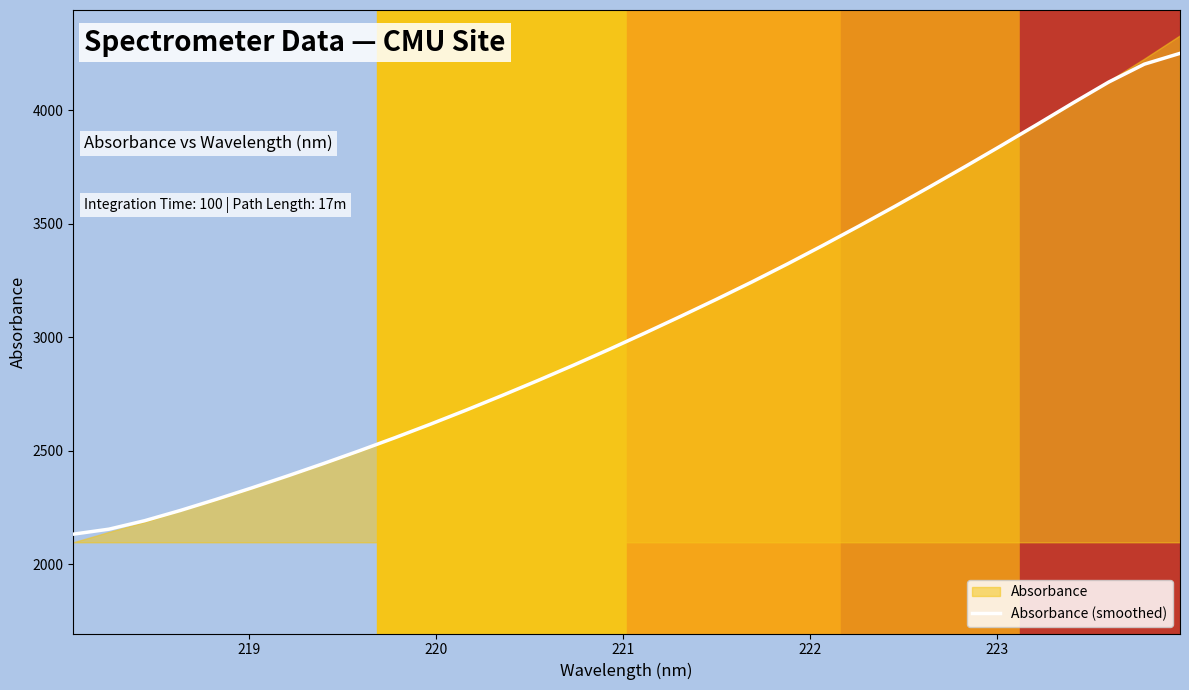

What is the minimum value for Absorbance (smoothed)?

2131.9